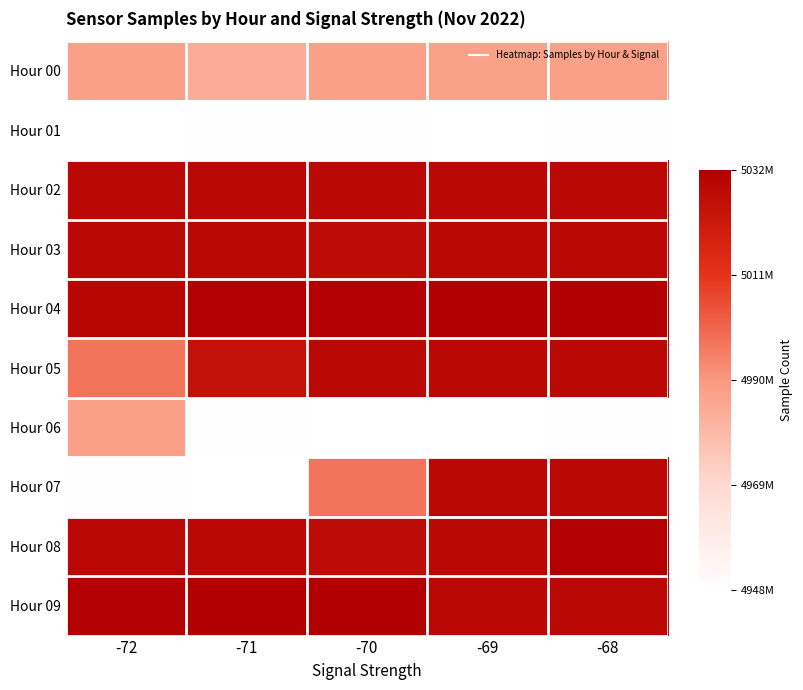

Between -69 and -71, which is larger?

-69